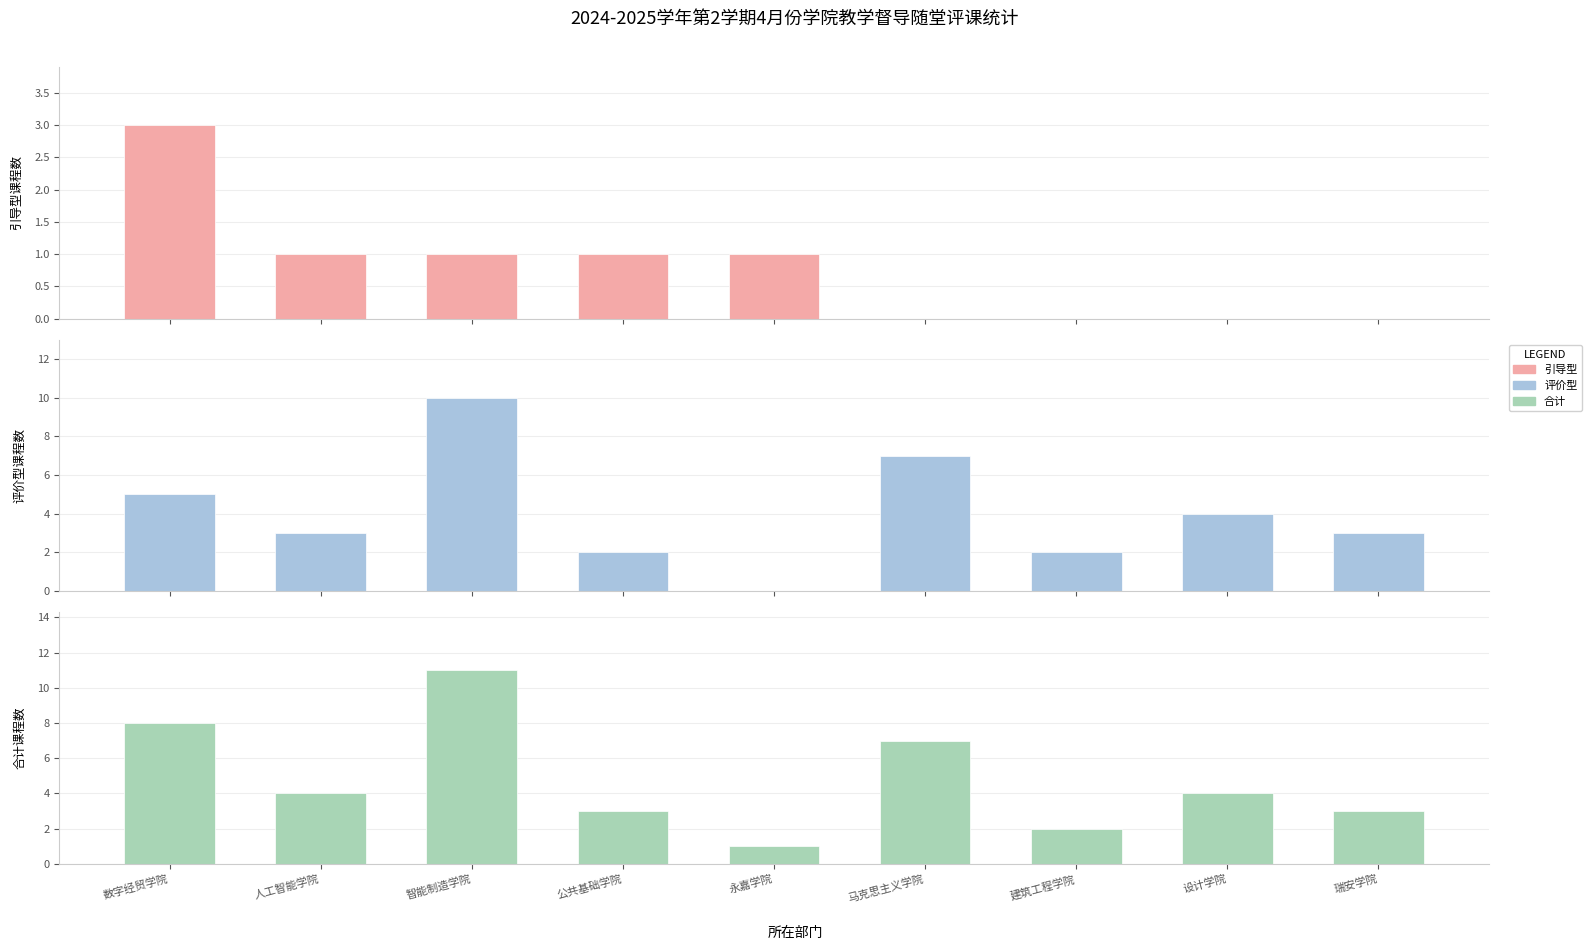

Is the value of 评价型课程数 at 数字经贸学院 greater than the value of 引导型课程数 at 设计学院?

Yes